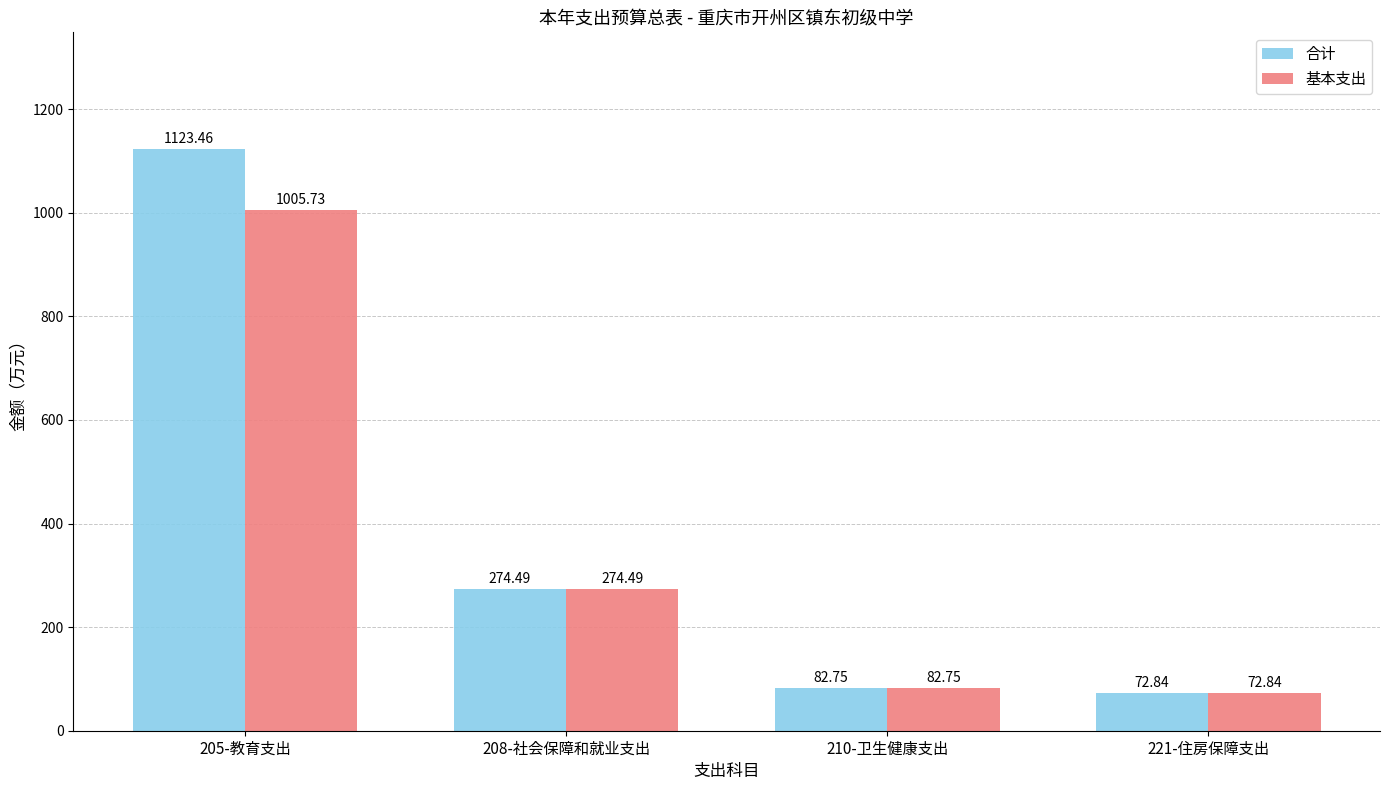

What is the sum of the 基本支出 values at 208-社会保障和就业支出 and 205-教育支出?

1280.2